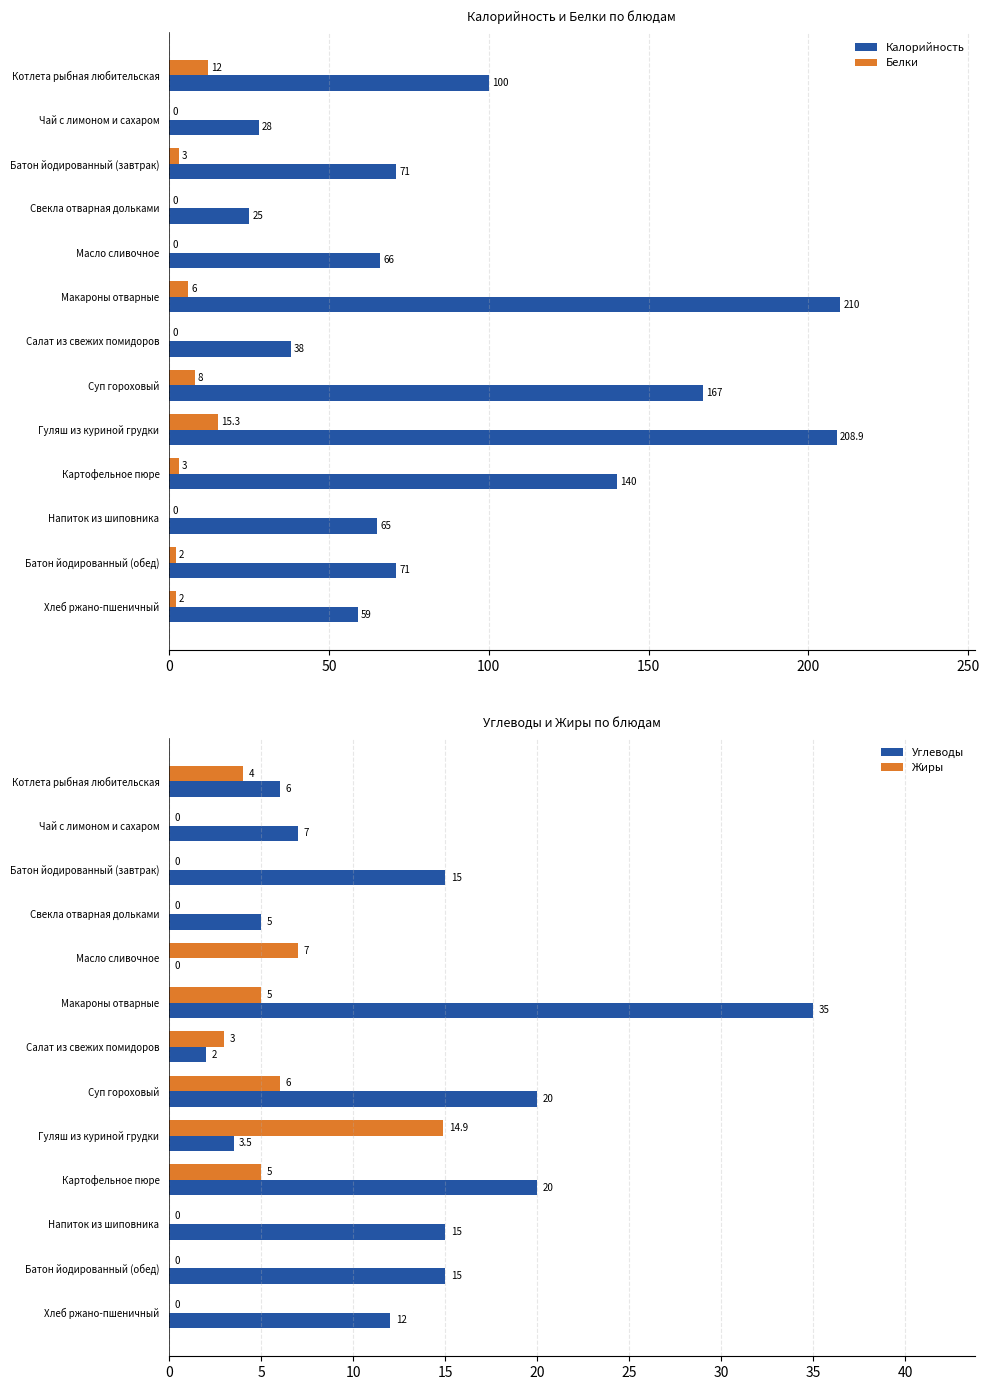

Which category has the highest value in the Калорийность series?

Макароны отварные